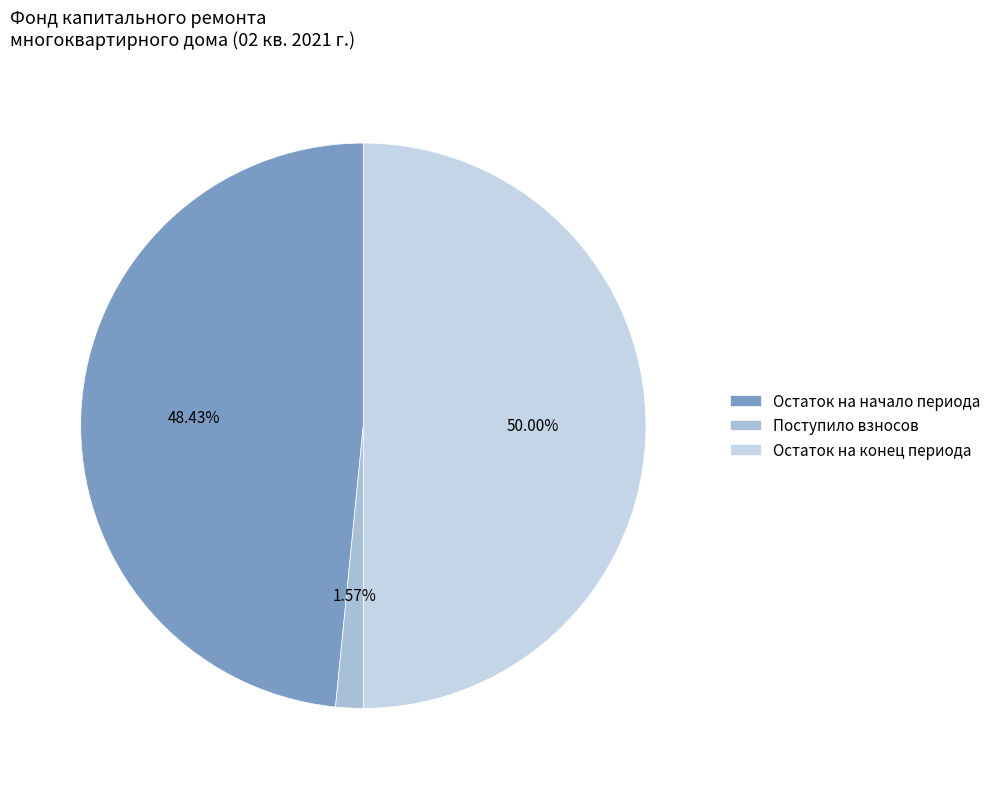

What is the largest slice in the pie chart?

Остаток на конец периода